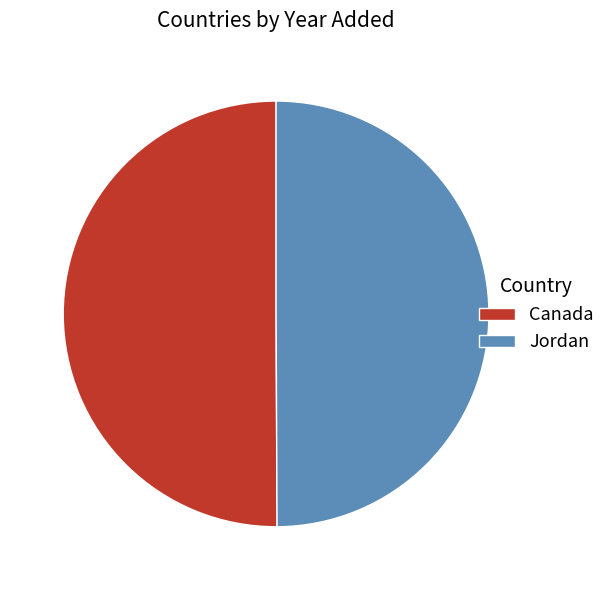

Approximately how many times larger is the value at Jordan compared to Canada?

1.0